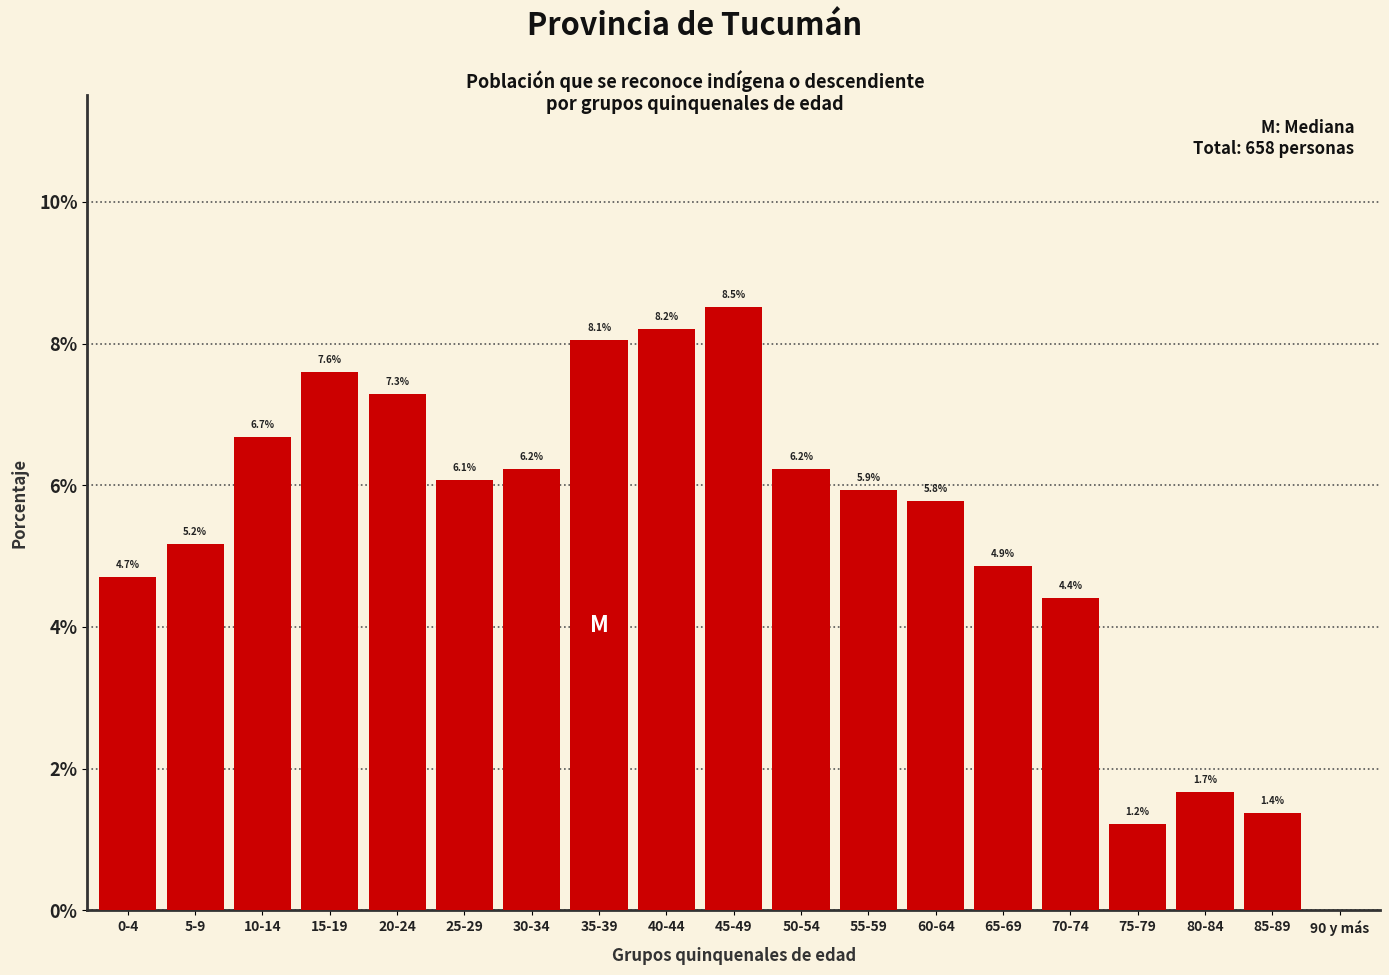

What is the maximum value shown in the chart?

8.5